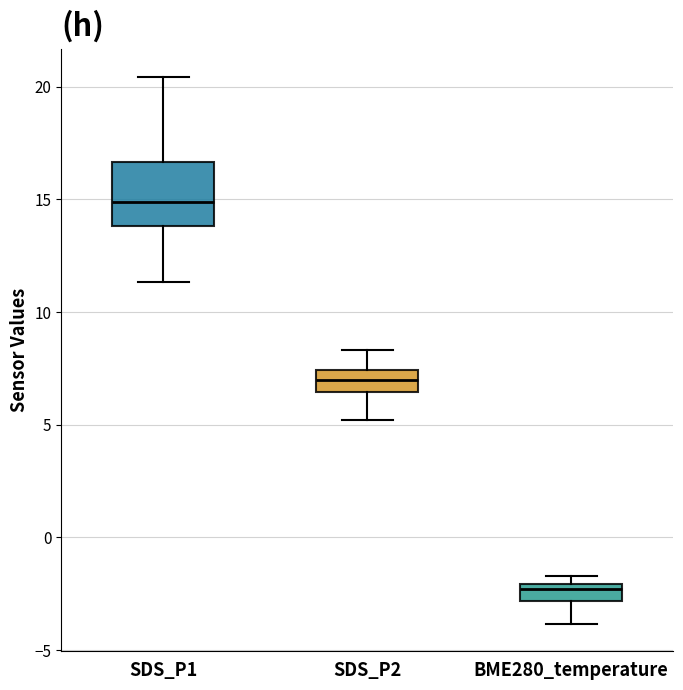

Reading left to right, read every box against the y-axis: the position of its median line, the range the box covers, and the ends of its whiskers. The values are not printed on the chart, so give them approximately, as read against the axis.

SDS_P1: median 15.0, box 14.0 to 16.5, whiskers 11.5 to 20.5
SDS_P2: median 7.0, box 6.5 to 7.5, whiskers 5.0 to 8.5
BME280_temperature: median -2.5, box -3.0 to -2.0, whiskers -4.0 to -1.5